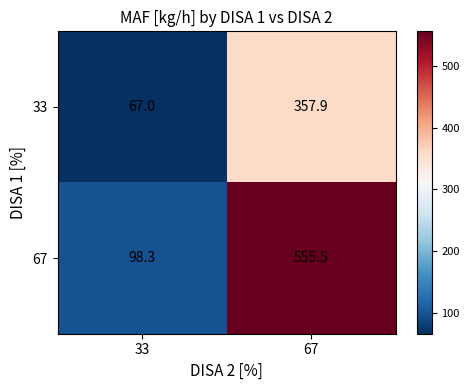

At how many categories does at least one series exceed 360?

1